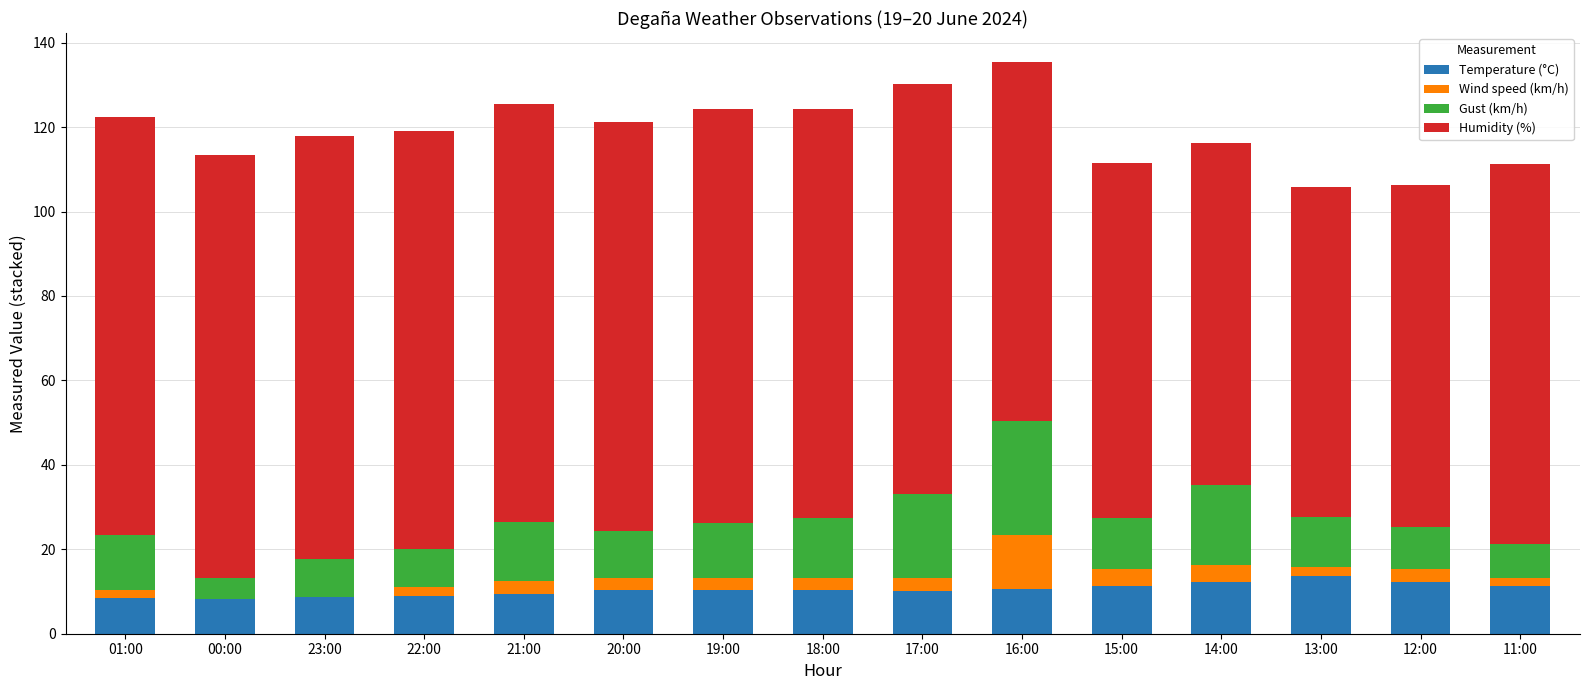

Are the bars horizontal?

No